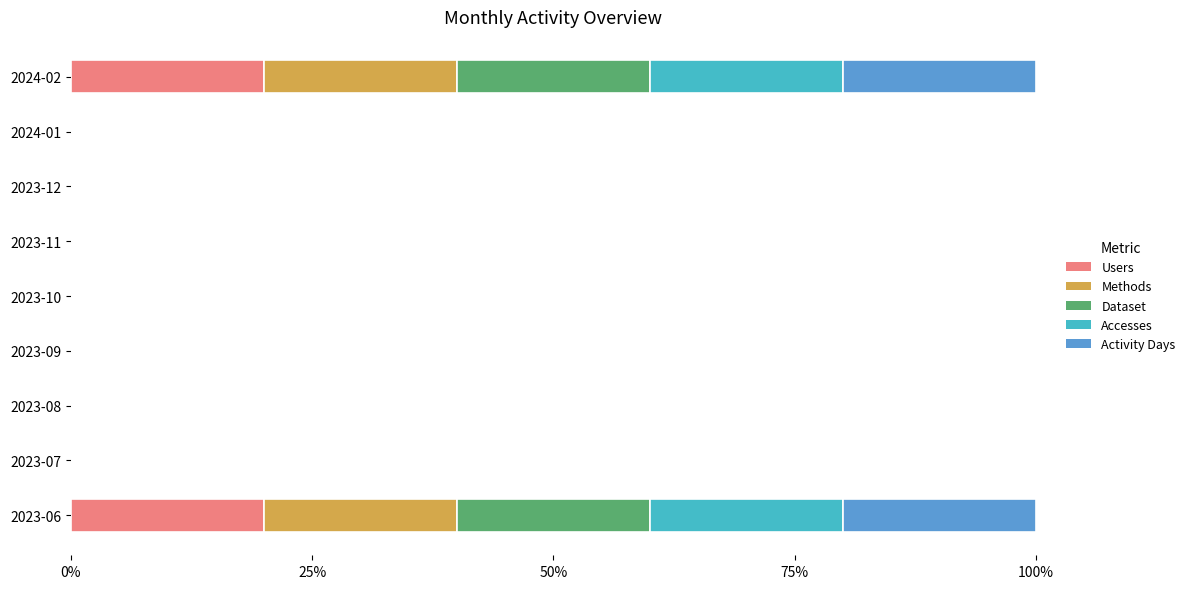

The Users series shows 0 at 2023-07. True or false?

True